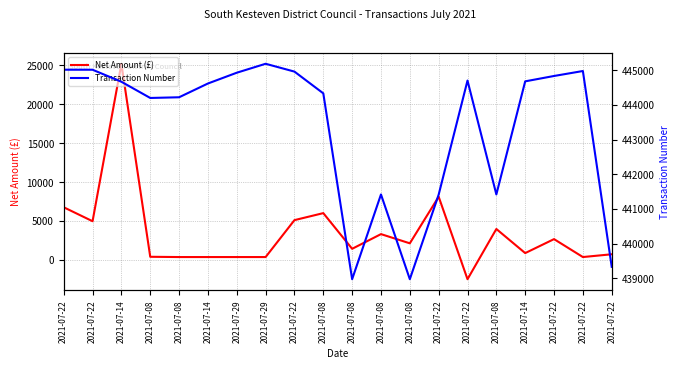

True or false: Transaction Number has a value of 131740.7 at 2021-07-08.

False